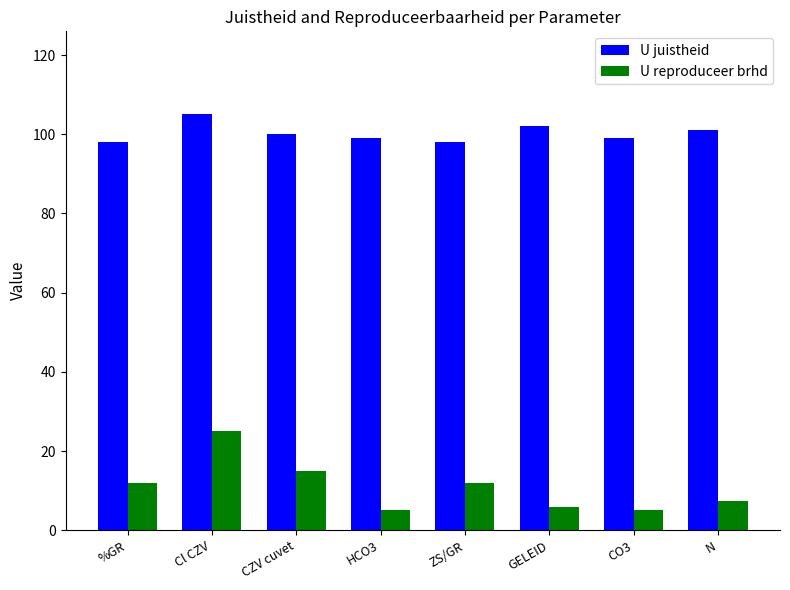

Count the number of data series in this chart.

2